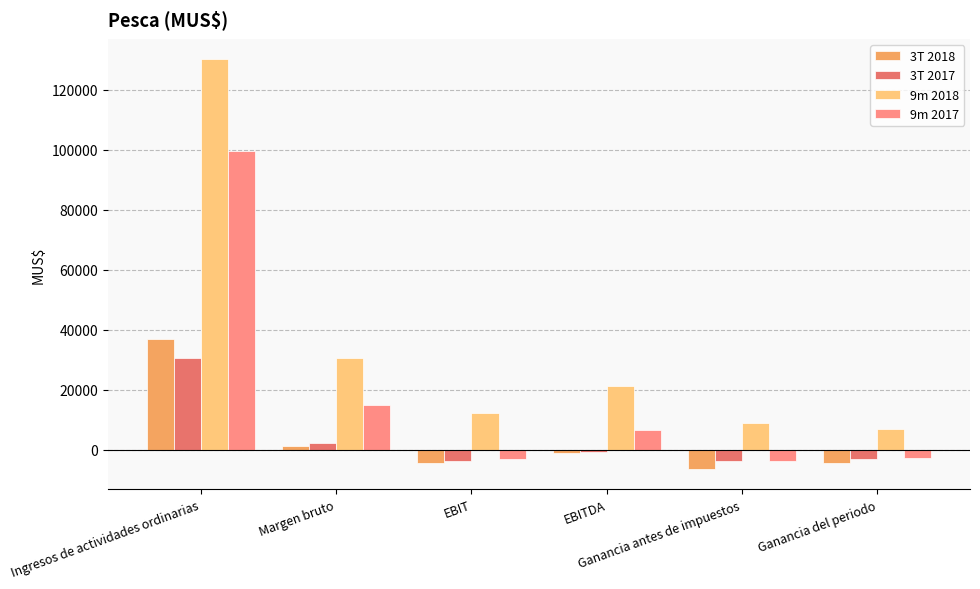

Between EBIT and Ganancia del periodo, which series saw the biggest shift?

9m 2018